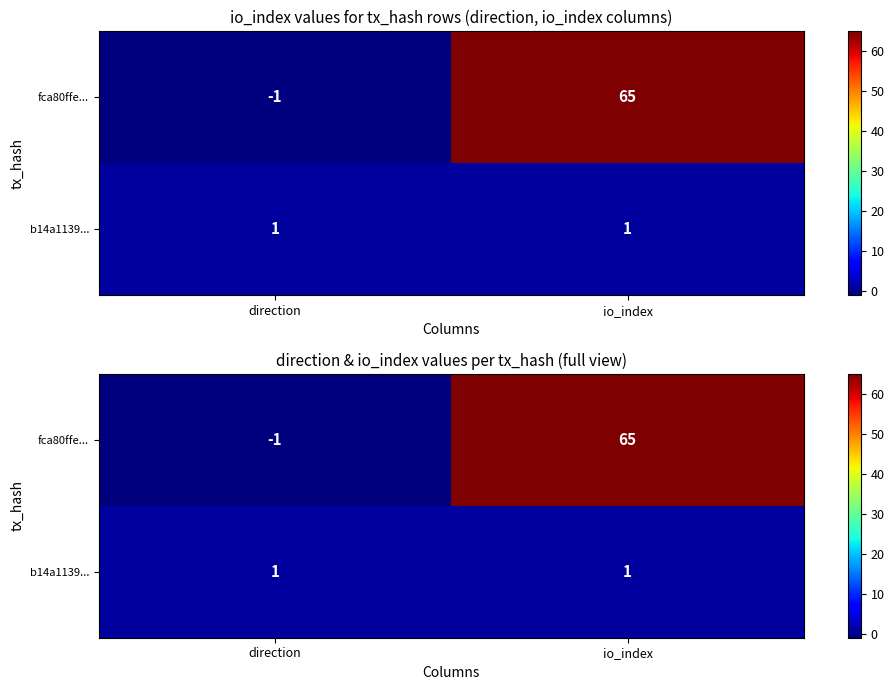

Where is b14a1139... nearest to the value 1?

direction